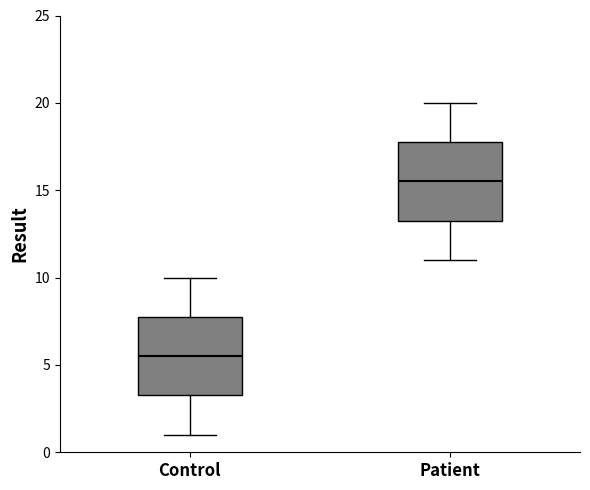

Which box has the lowest median line?

Control